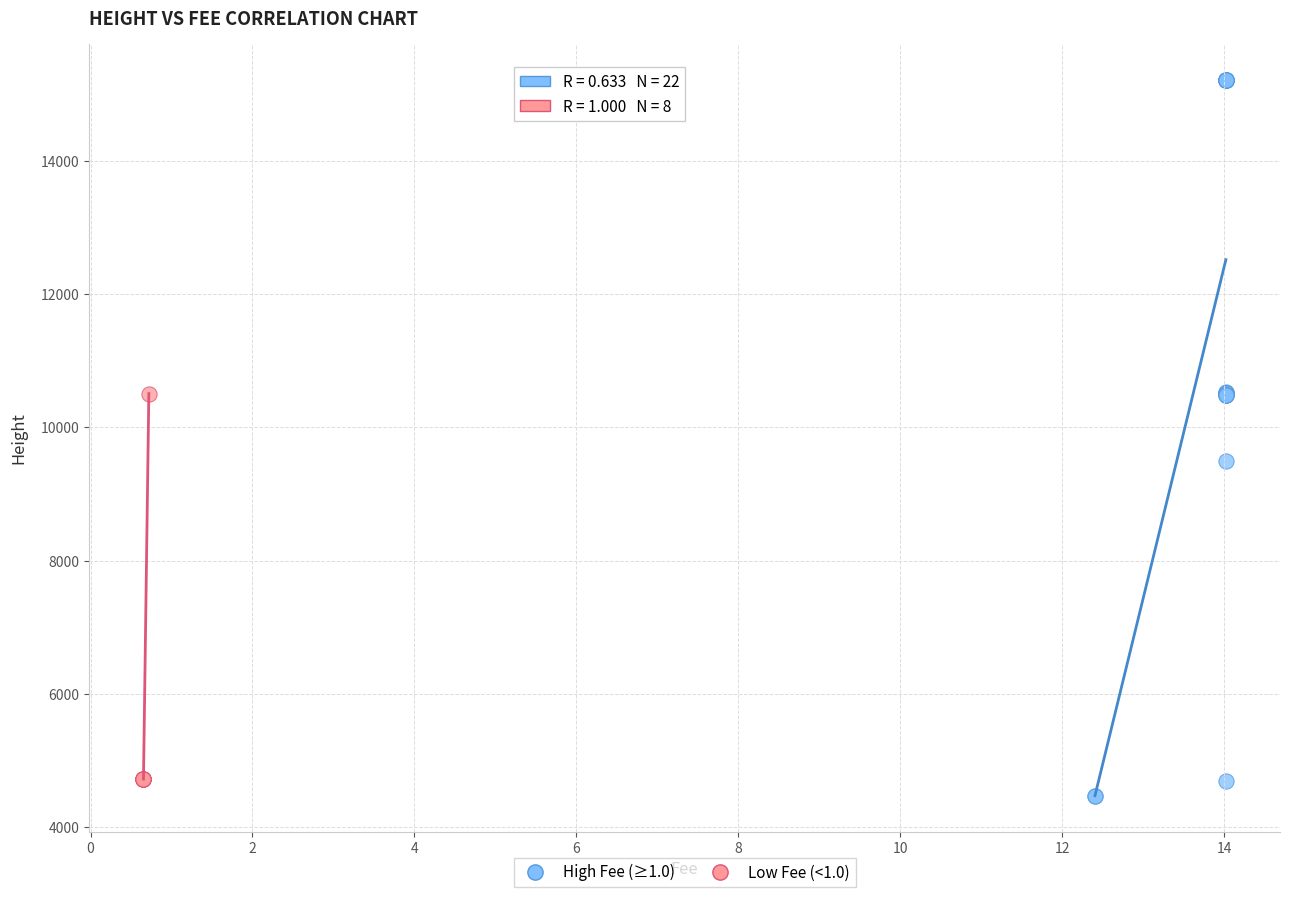

What are all the series names shown in the legend?

High Fee (≥1.0), Low Fee (<1.0)